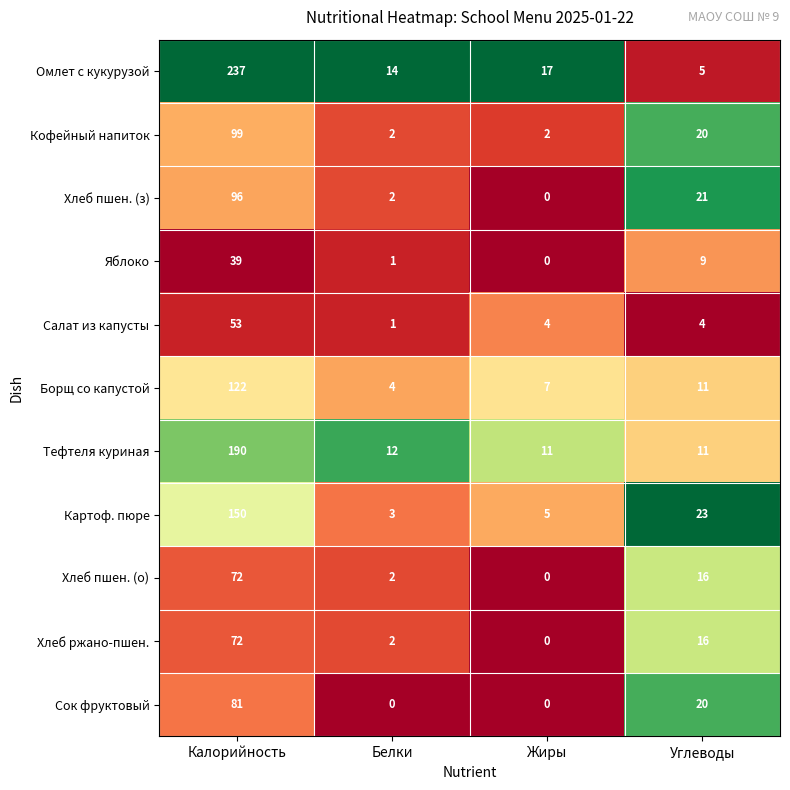

What is the difference between the second highest and minimum values in the Хлеб пшен. (о) series?

16